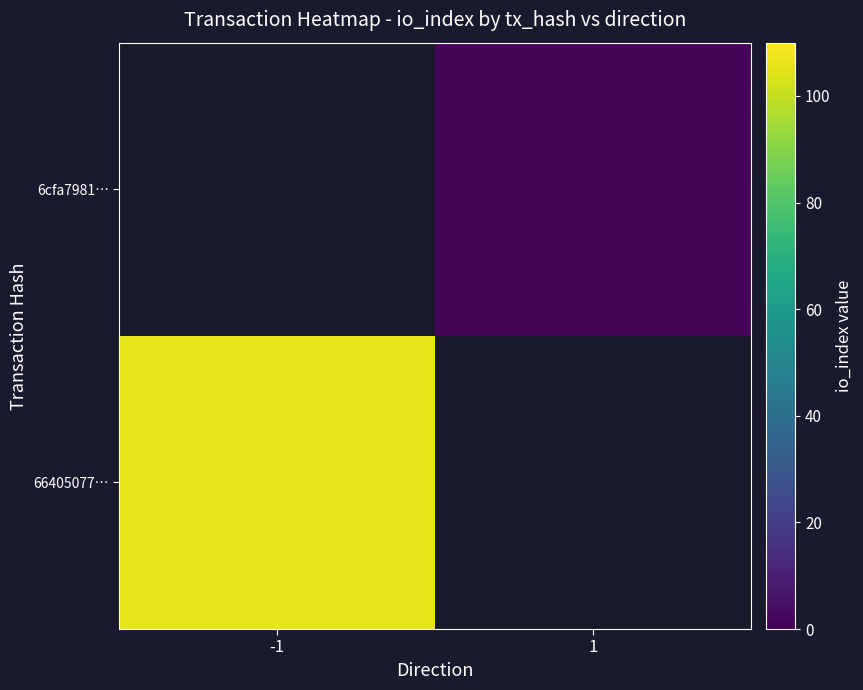

What is the greatest value displayed?

106.0